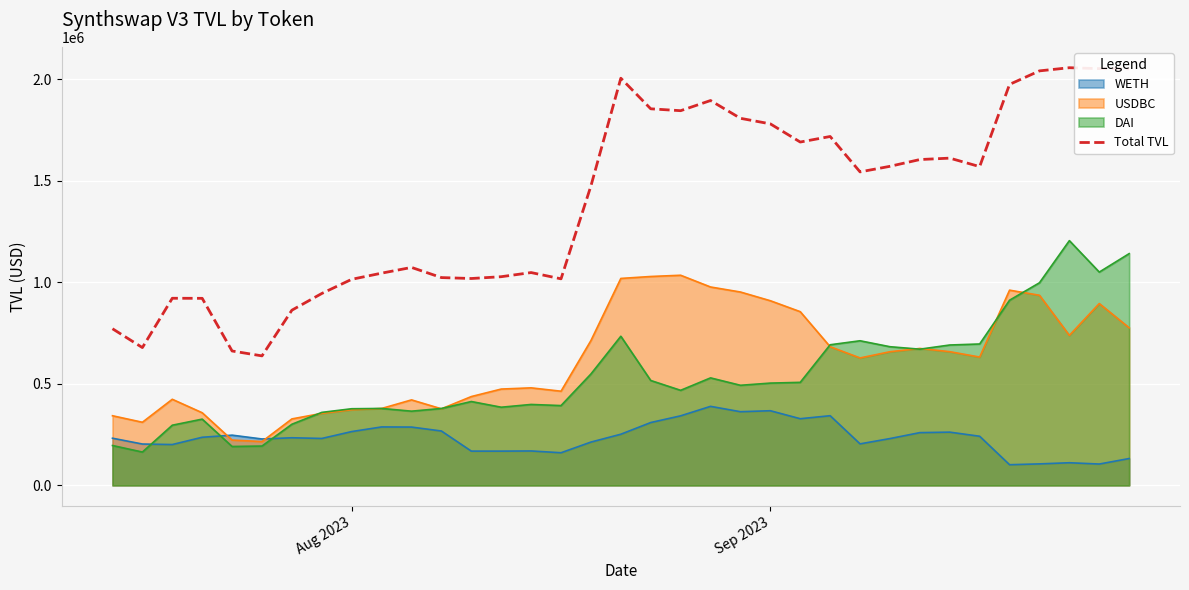

What is the difference between the second highest and second lowest values?

1391454.7